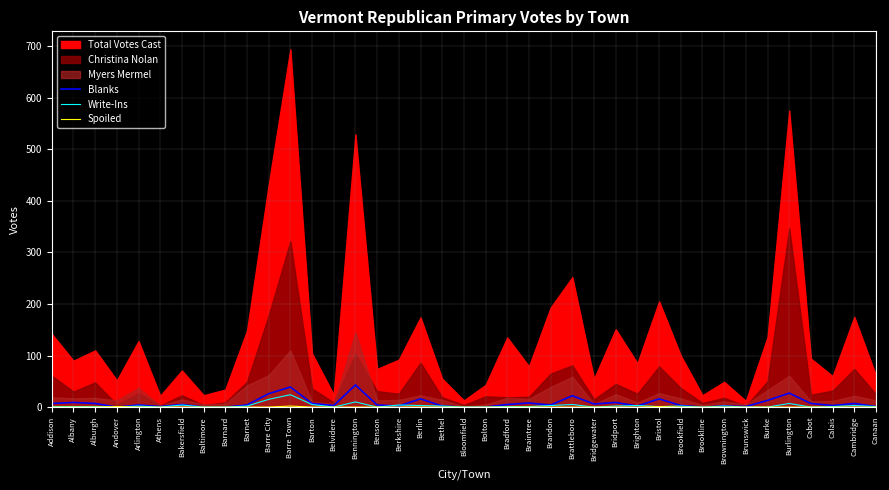

How many interior local peaks does the Spoiled series have?

3